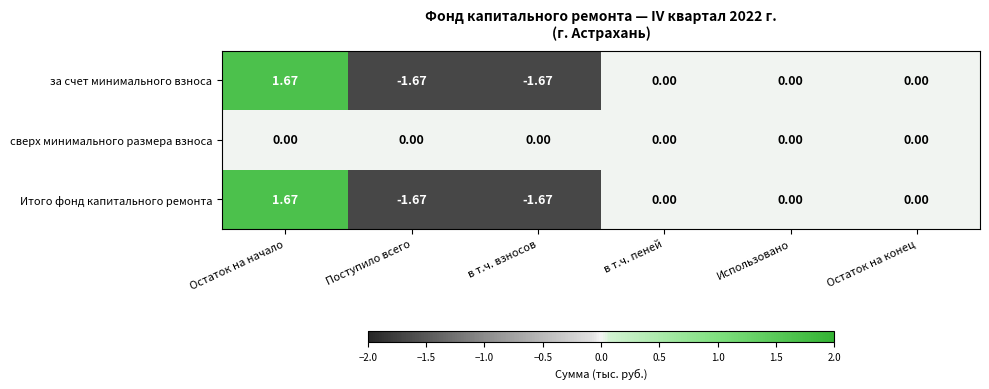

How many series are shown in this chart?

3